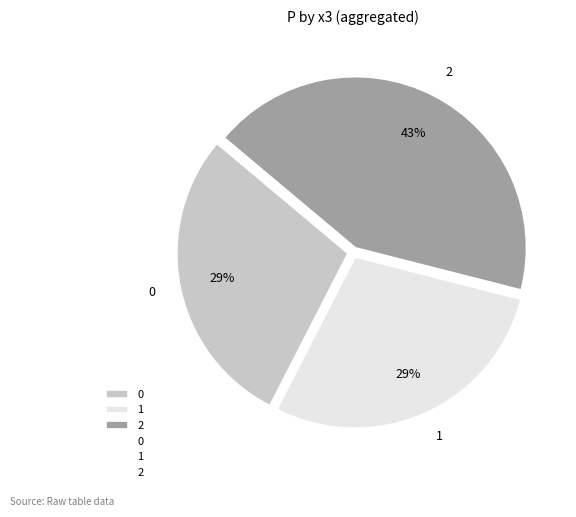

Does any single category account for the majority?

No